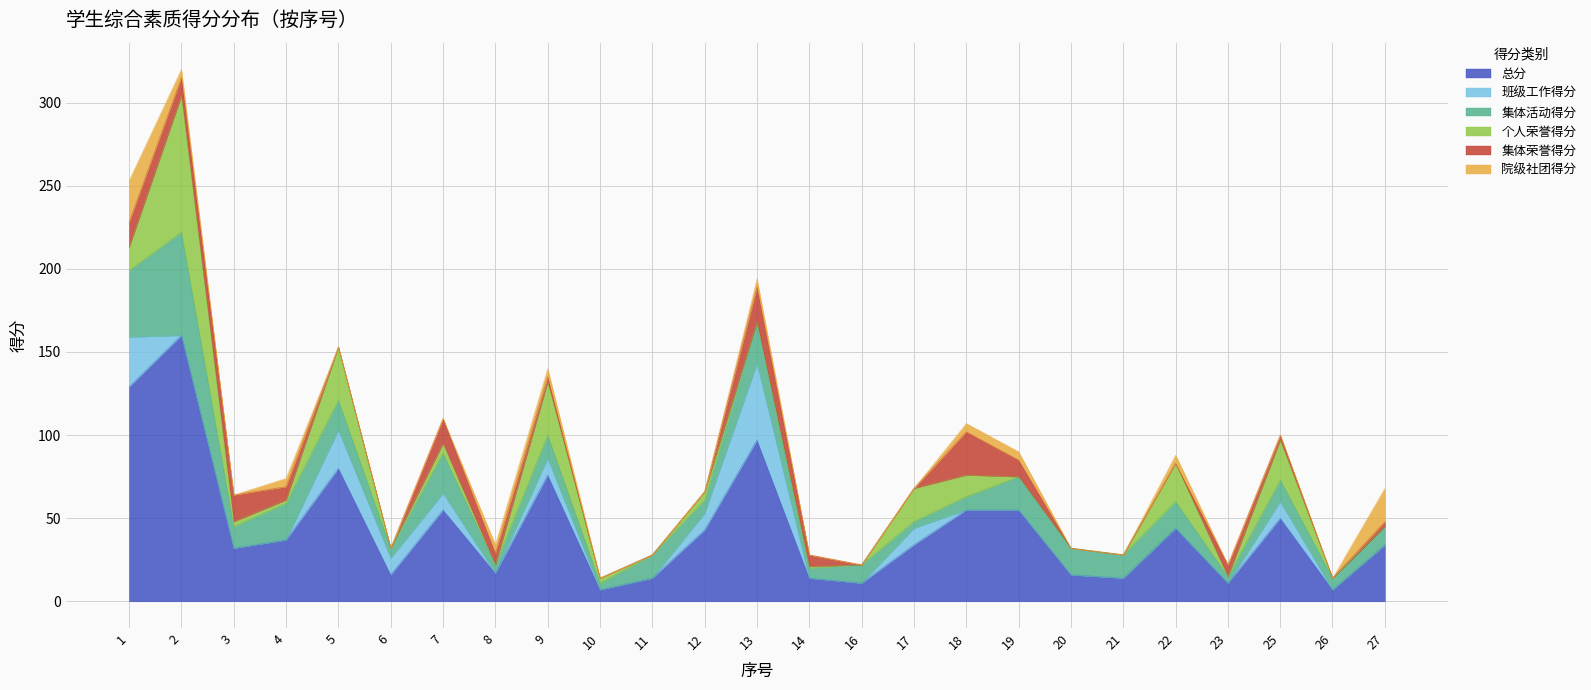

What is the difference between the second highest and second lowest values in the 班级工作得分 series?

30